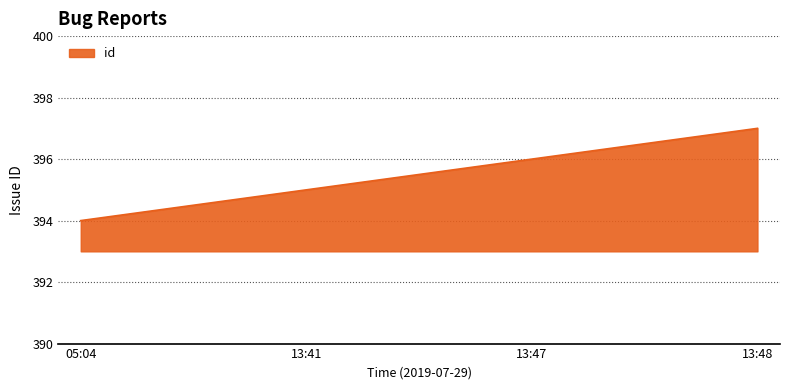

What is the average value?

396